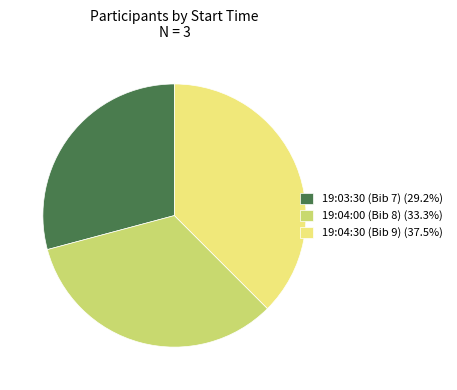

Count the number of slices in the pie.

3